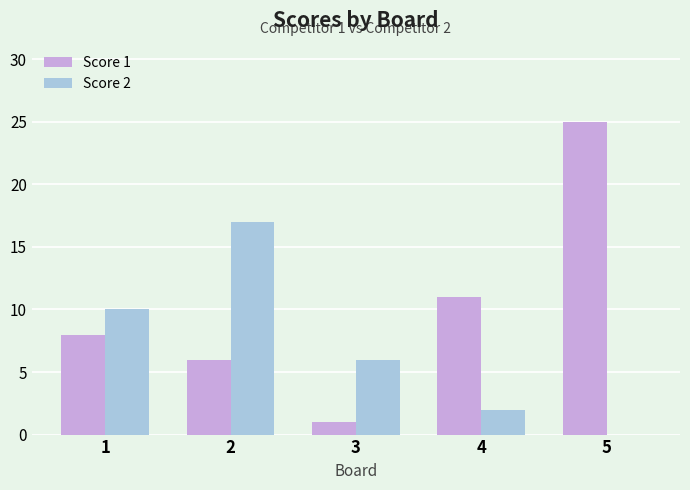

What is the difference between the Score 1 values at 5 and 1?

17